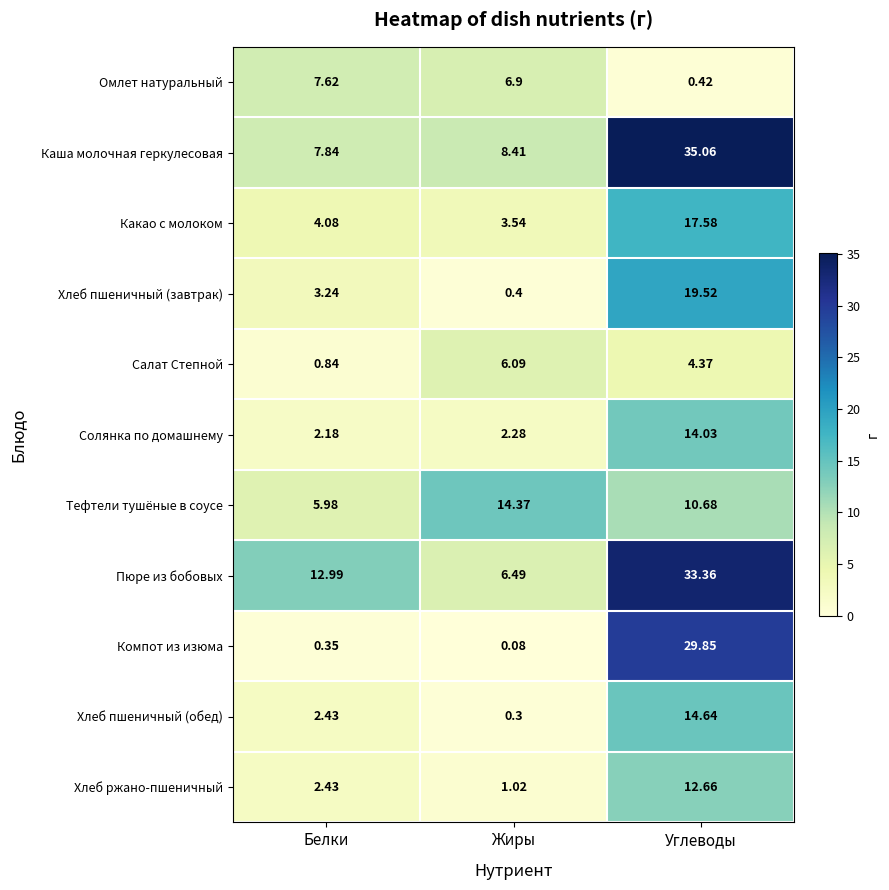

What is the maximum value shown in the chart?

35.1